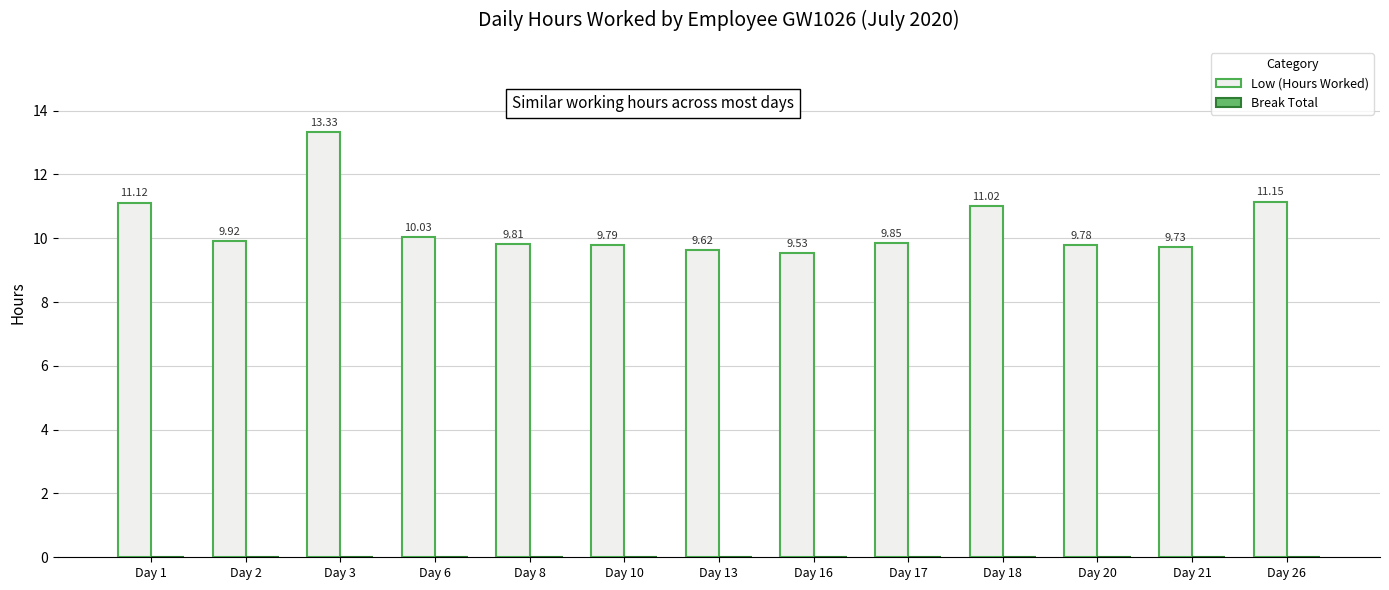

What is the sum of all values?

134.7